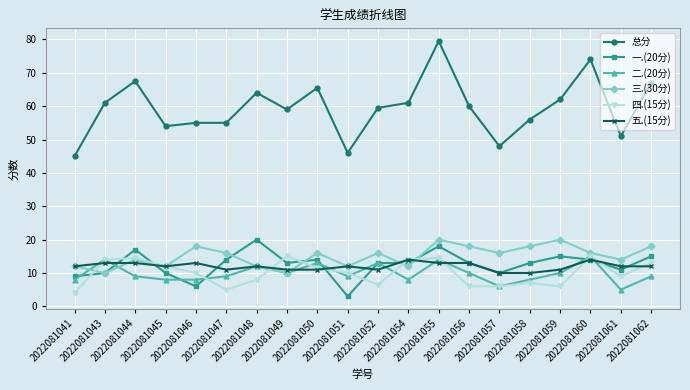

Which series has the largest range (max minus min)?

总分